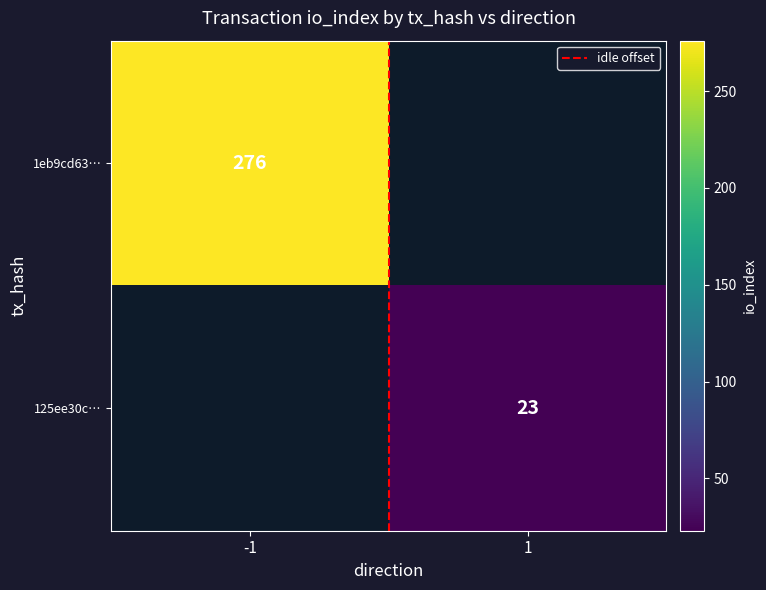

List the series in order of their peak value, lowest first.

idle offset, 1eb9cd63…, 125ee30c…